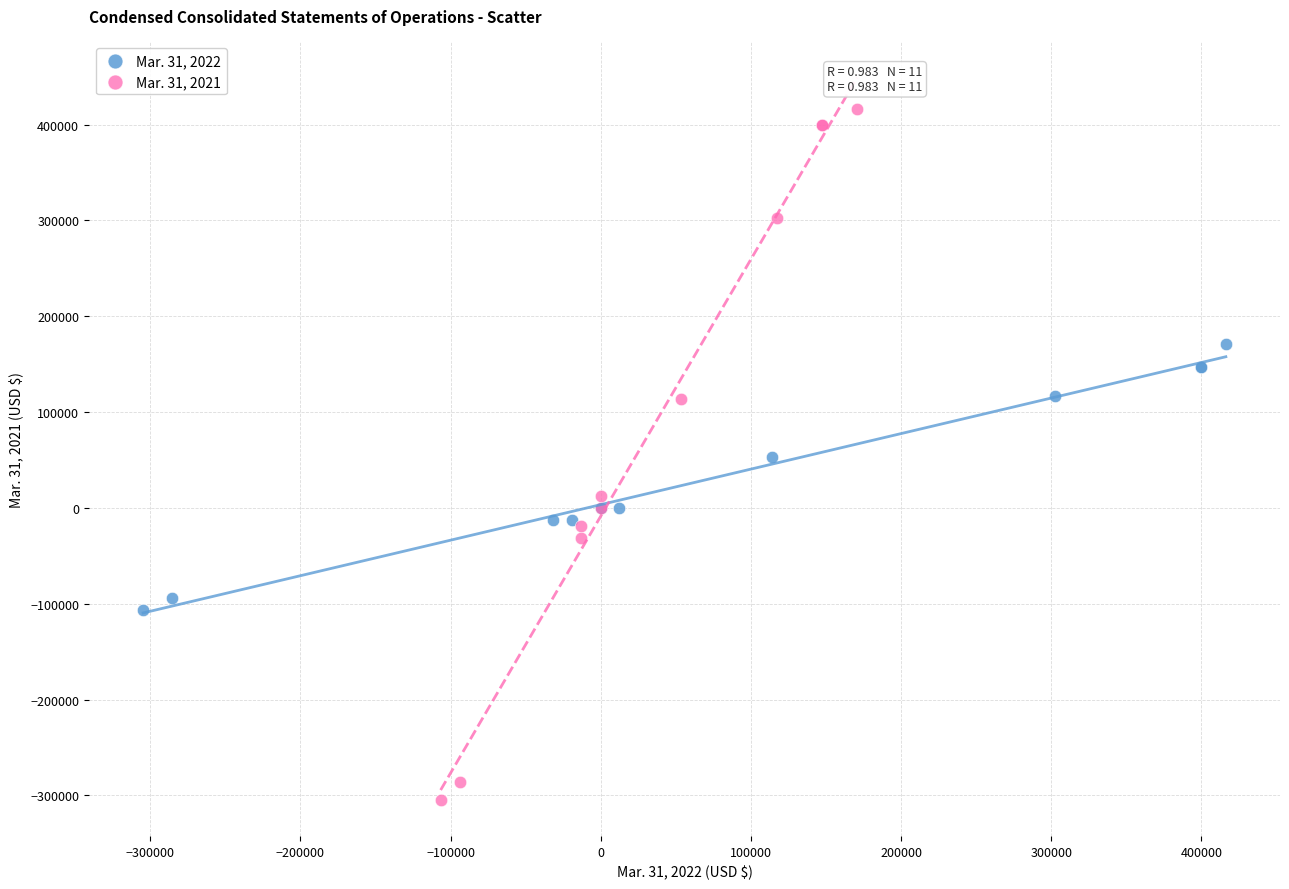

Which series contains the highest Y value?

Mar. 31, 2021